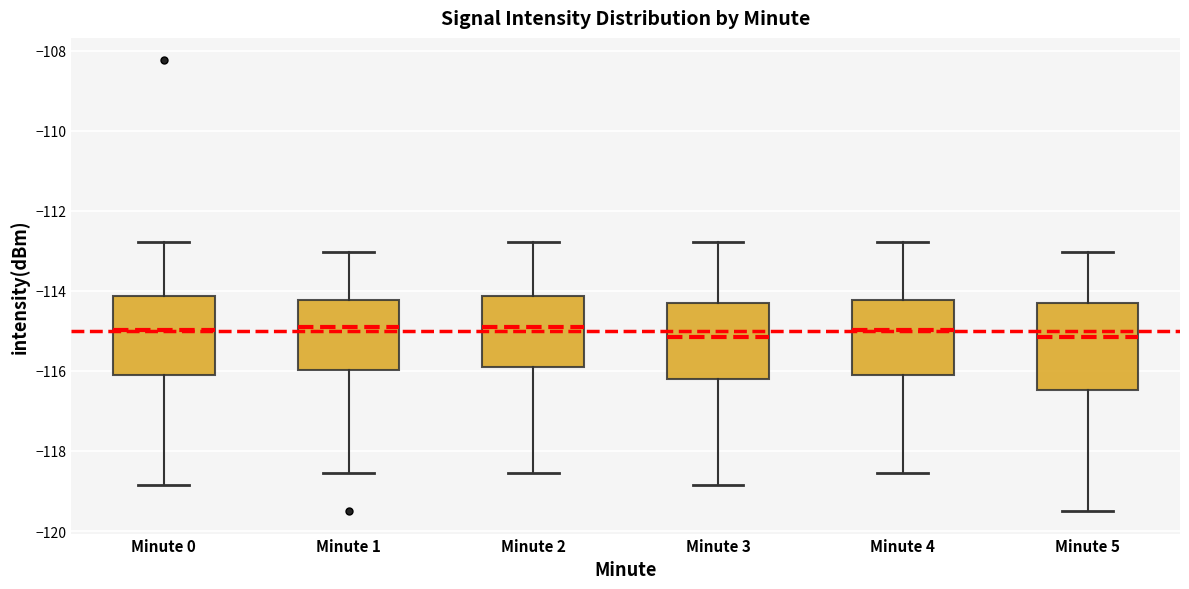

Reading left to right, read every box against the y-axis: the position of its median line, the range the box covers, and the ends of its whiskers. The values are not printed on the chart, so give them approximately, as read against the axis.

Minute 0: median -115.0, box -116.0 to -114.2, whiskers -118.8 to -112.8
Minute 1: median -115.0, box -116.0 to -114.2, whiskers -118.6 to -113.0
Minute 2: median -115.0, box -116.0 to -114.2, whiskers -118.6 to -112.8
Minute 3: median -115.2, box -116.2 to -114.4, whiskers -118.8 to -112.8
Minute 4: median -115.0, box -116.0 to -114.2, whiskers -118.6 to -112.8
Minute 5: median -115.2, box -116.4 to -114.4, whiskers -119.6 to -113.0